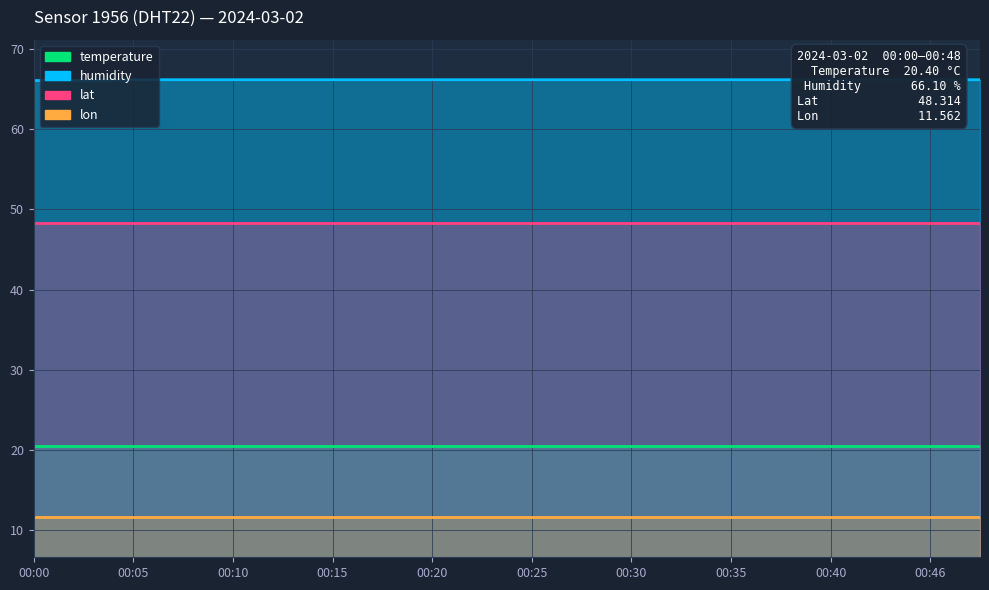

Is the value of humidity at 00:48 greater than the value of temperature at 00:40?

Yes